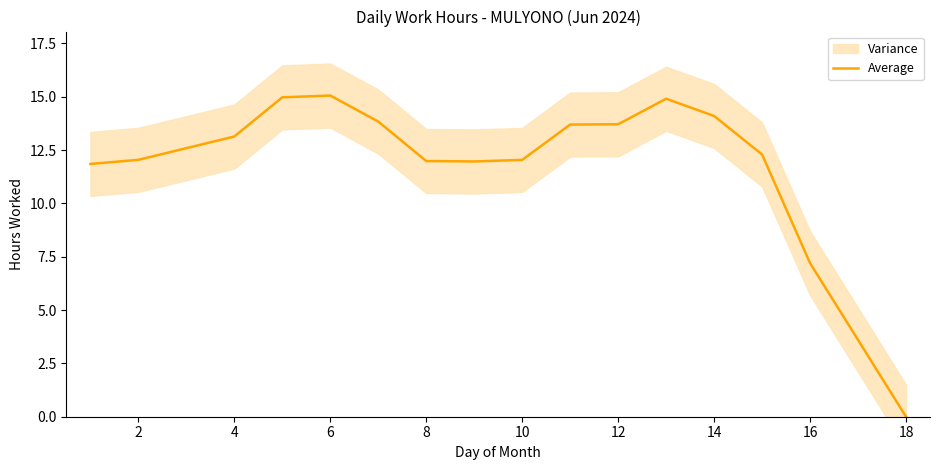

Where is Average nearest to the value 7?

16